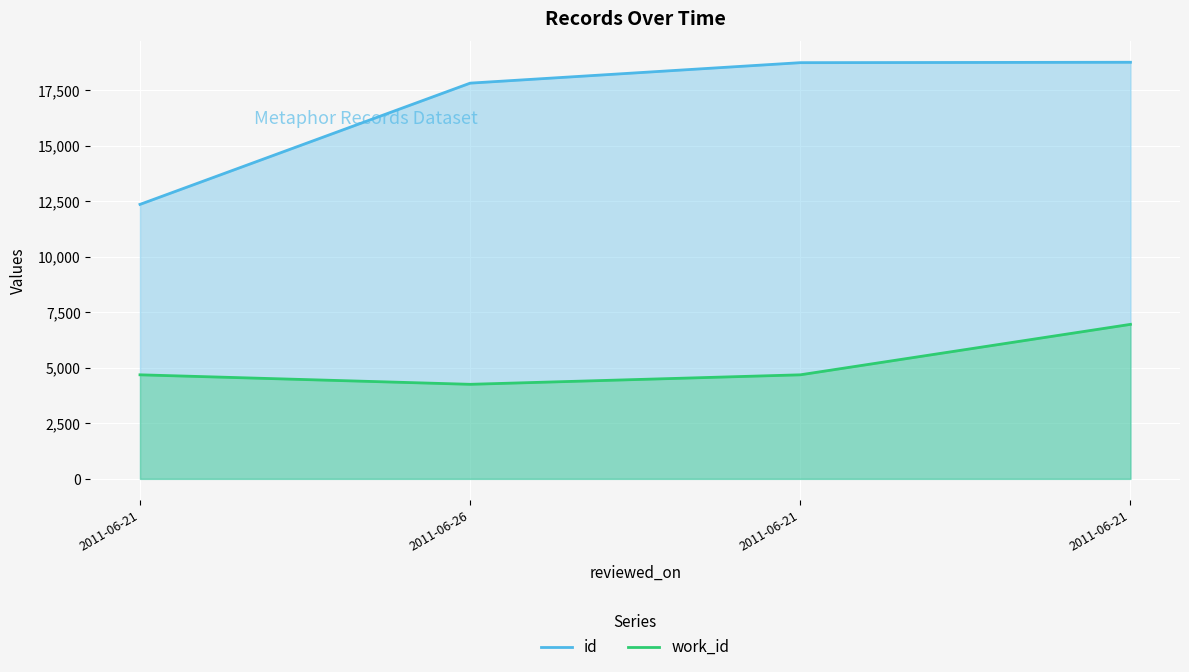

Reading left to right, what are all the values shown in this chart?

id: 12359	17819	18741	18759
work_id: 4685	4257	4685	6957